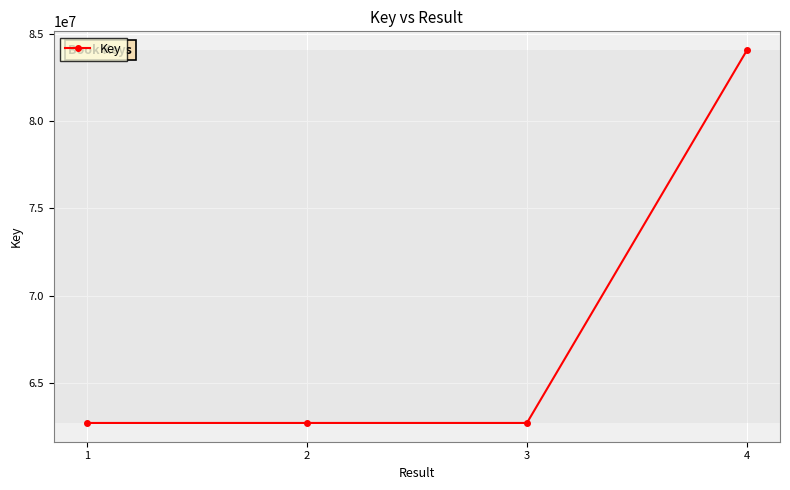

The chart shows a value of 36399231 at 1. True or false?

False